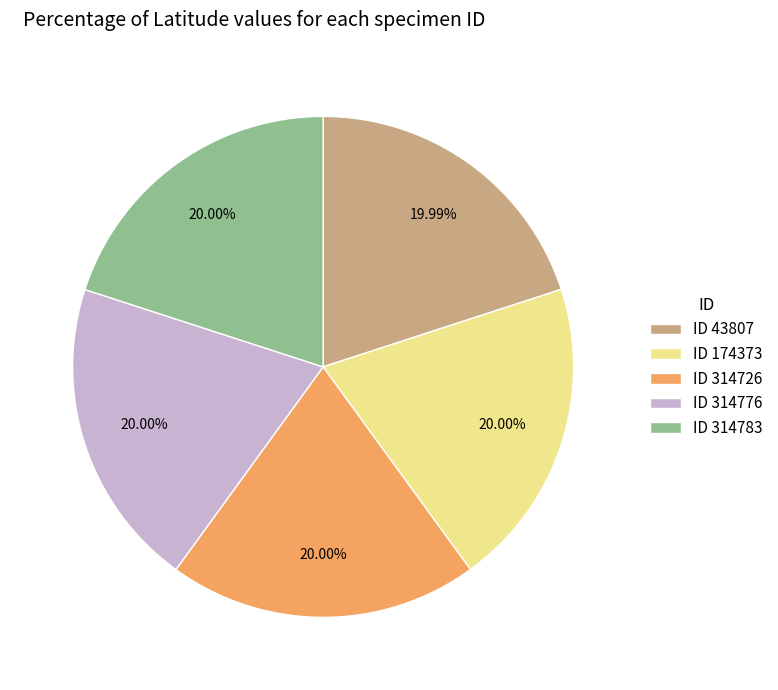

Combined, do ID 314783 and ID 314726 account for over 50%?

No